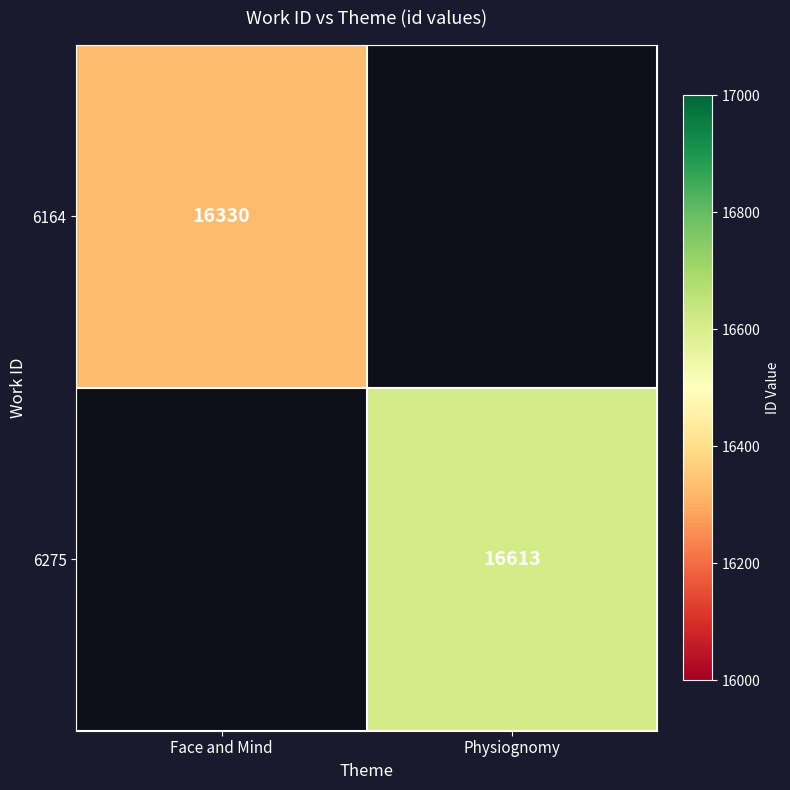

True or false: 6275 has a value of 3513 at Physiognomy.

False